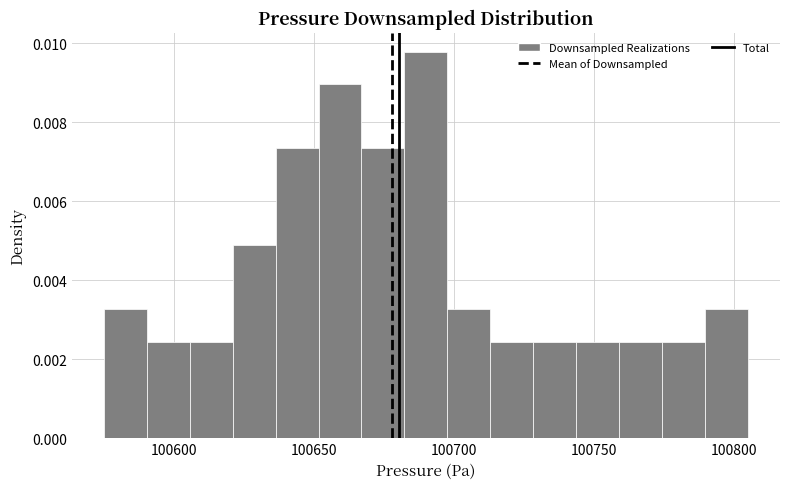

Read against the x-axis, roughly where is the centre of the tallest bar?

100690